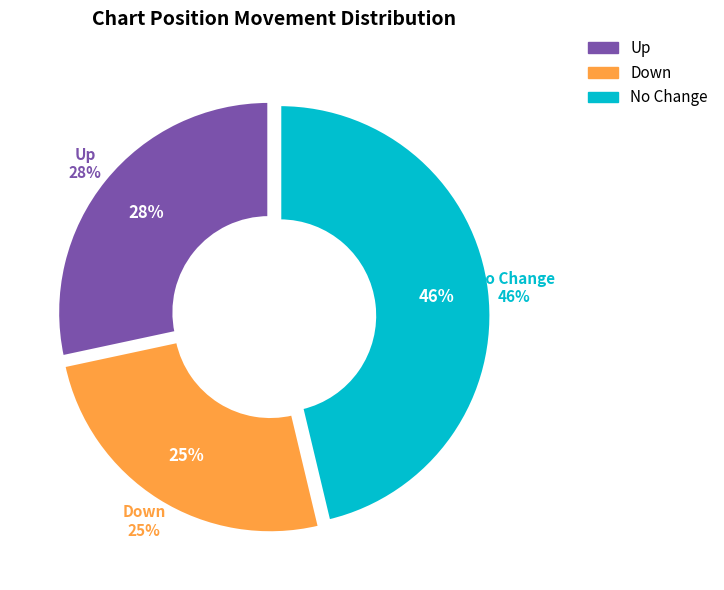

Is it true that down is 25% of the pie?

True